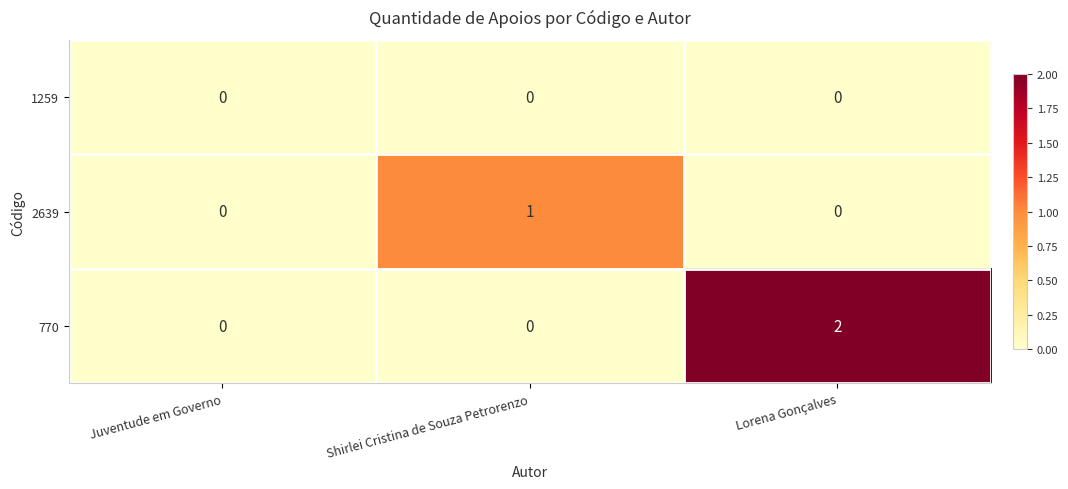

List the series in order of their peak value, lowest first.

1259, 2639, 770